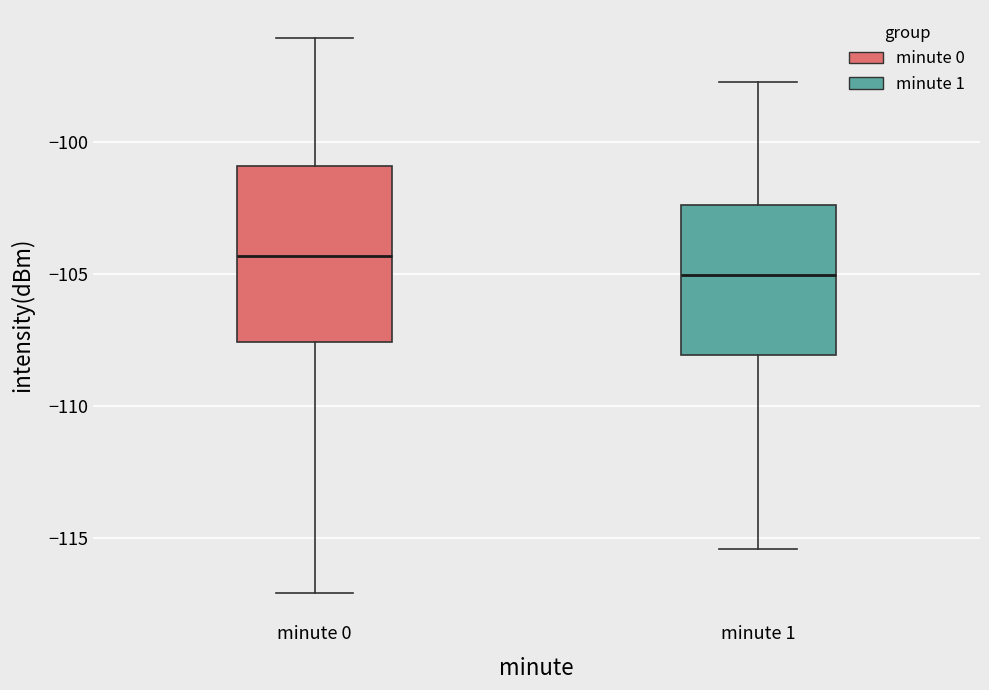

Reading left to right, transcribe this box plot: for each box, give where its median line is, the range the box spans, and where its two whiskers end, as read against the y-axis. The values are not printed on the chart, so give them approximately, as read against the axis.

minute 0: median -104.5, box -107.5 to -101.0, whiskers -117.0 to -96.0
minute 1: median -105.0, box -108.0 to -102.5, whiskers -115.5 to -97.5